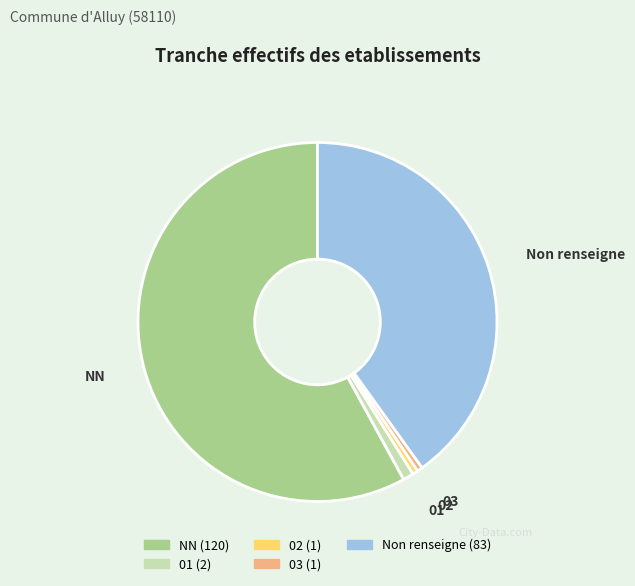

True or false: 01 accounts for 11% of the total.

False